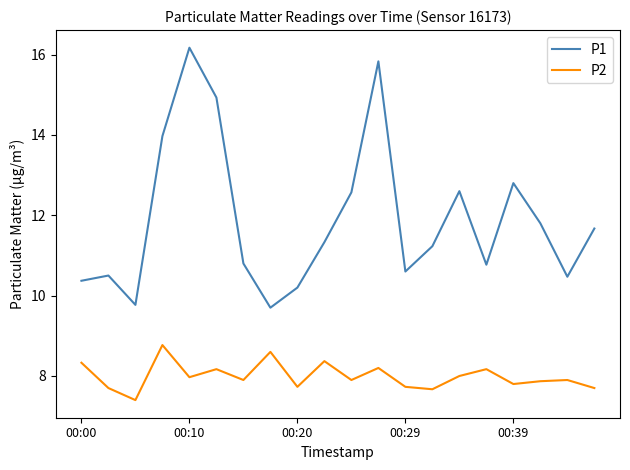

What is the difference between the second highest and minimum values in the P1 series?

6.1